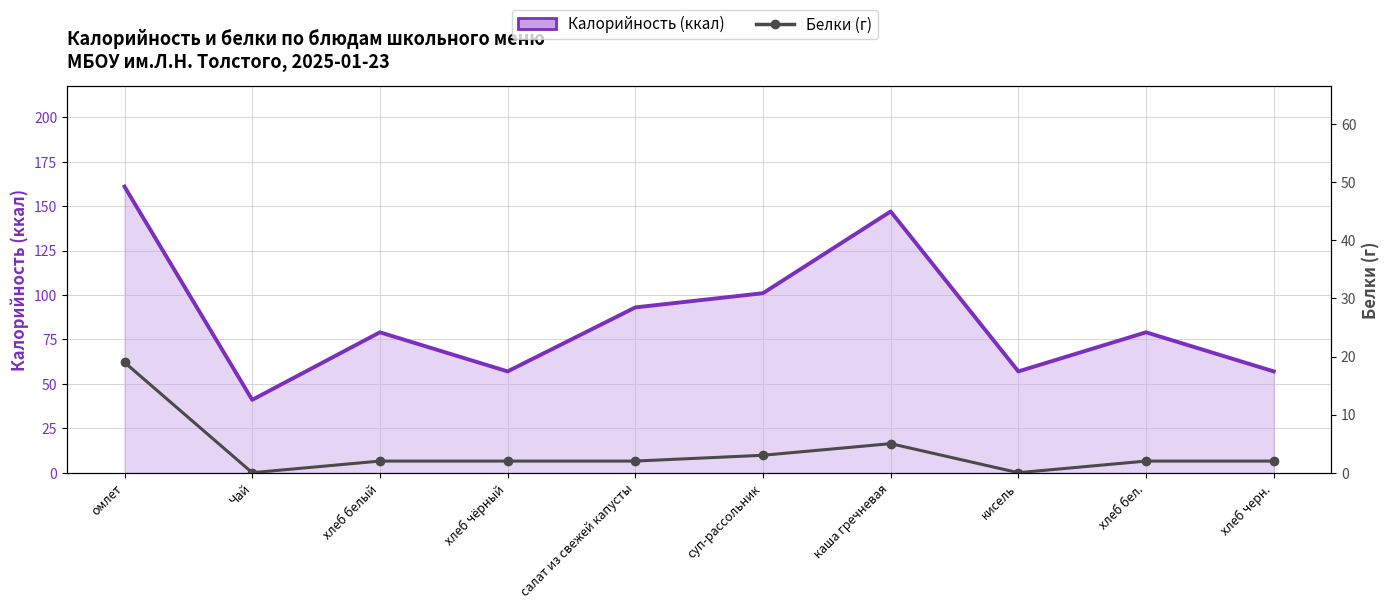

The Калорийность (линия) series shows 41 at Чай. True or false?

True